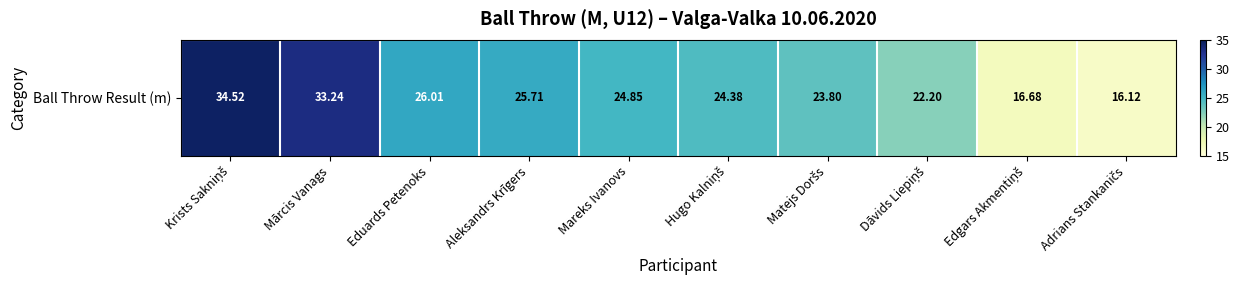

The value at Eduards Petenoks is 26.0. True or false?

True